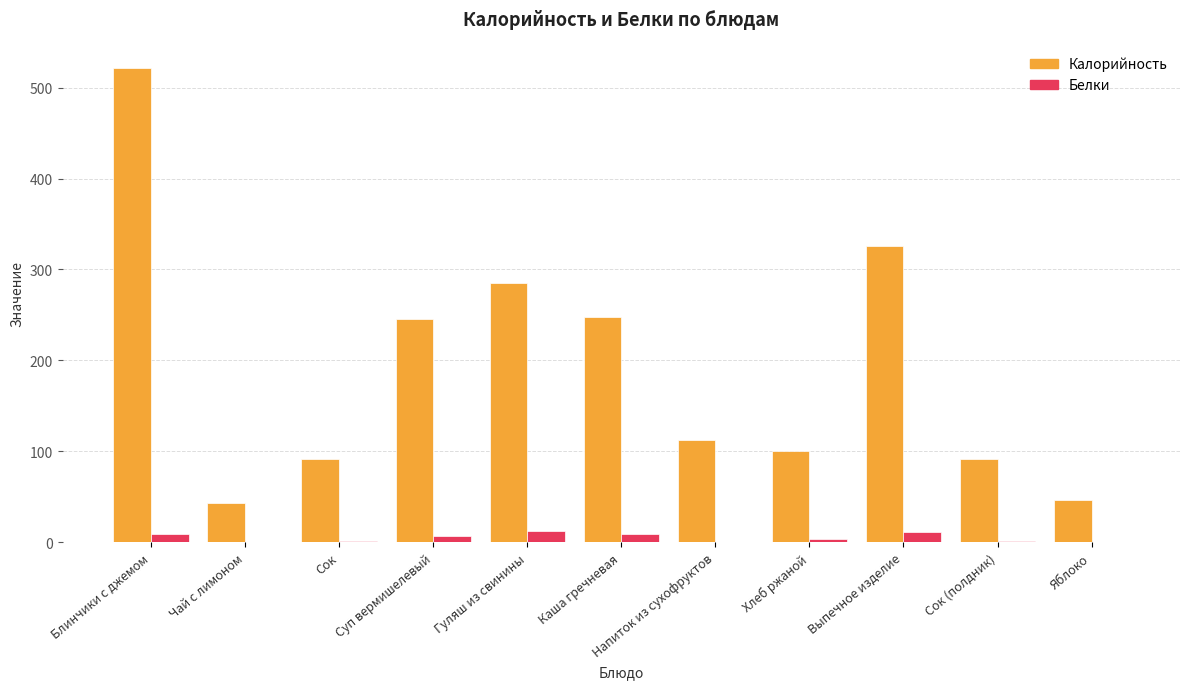

Which series has the largest total across all categories?

Калорийность